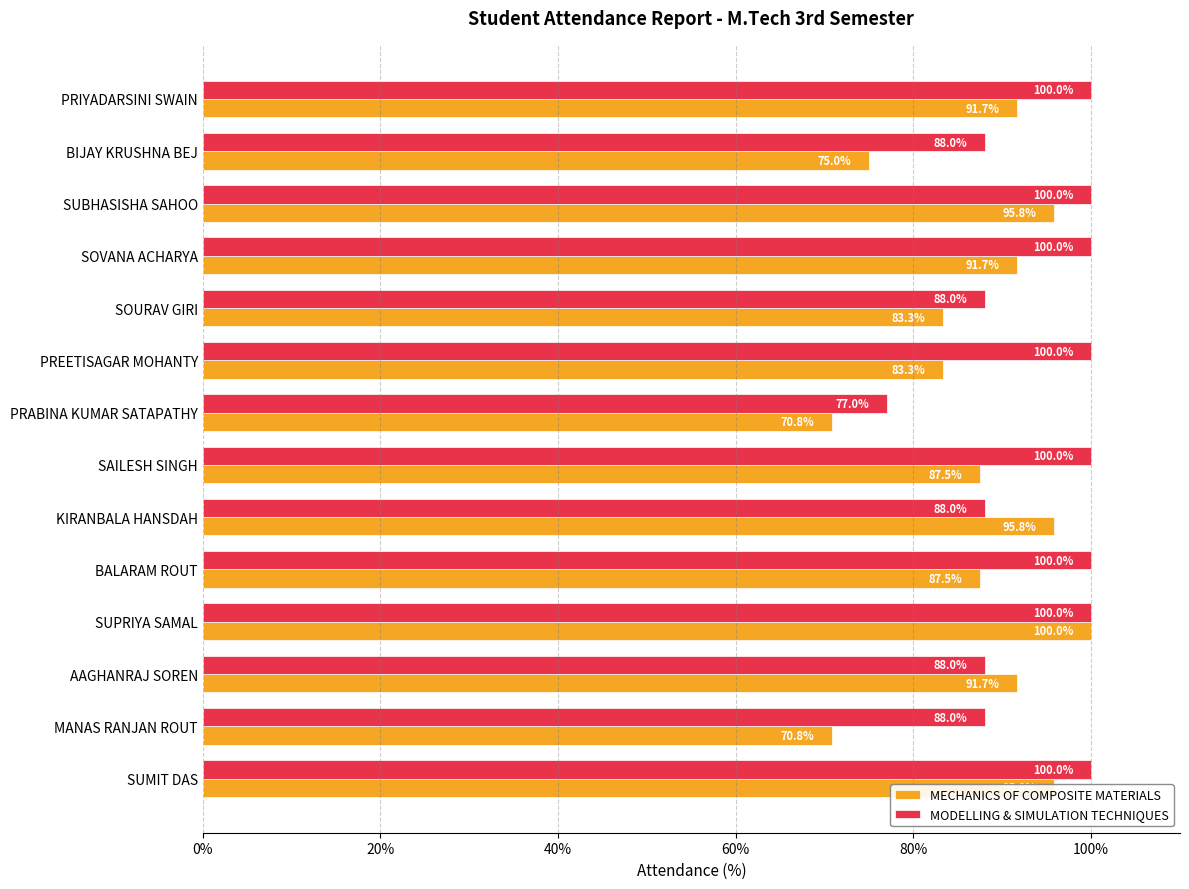

At which category is the sum across all series the highest?

SUPRIYA SAMAL